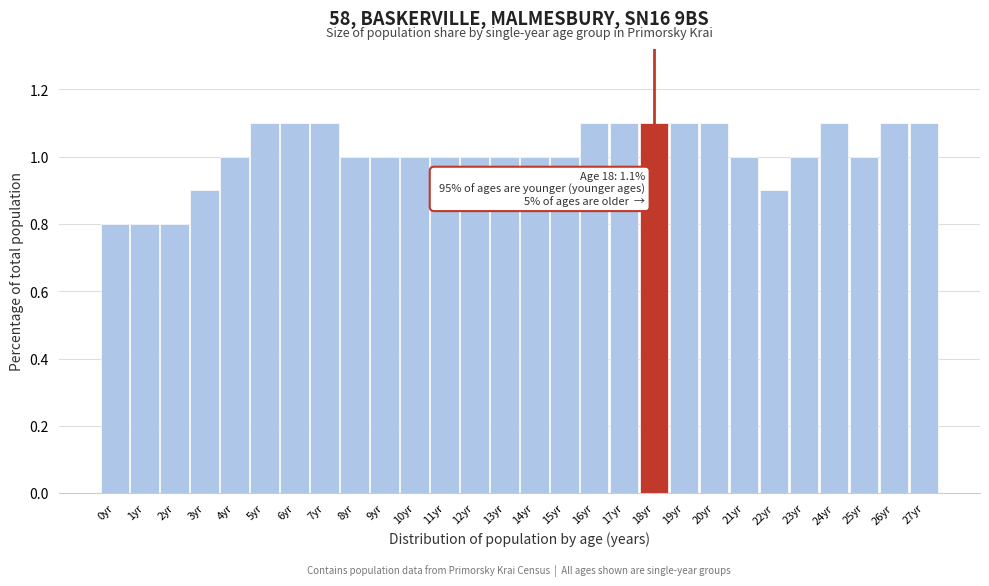

Reading left to right, what are all the values shown in this chart?

0.8	0.8	0.8	0.9	1.0	1.1	1.1	1.1	1.0	1.0	1.0	1.0	1.0	1.0	1.0	1.0	1.1	1.1	1.1	1.1	1.1	1.0	0.9	1.0	1.1	1.0	1.1	1.1